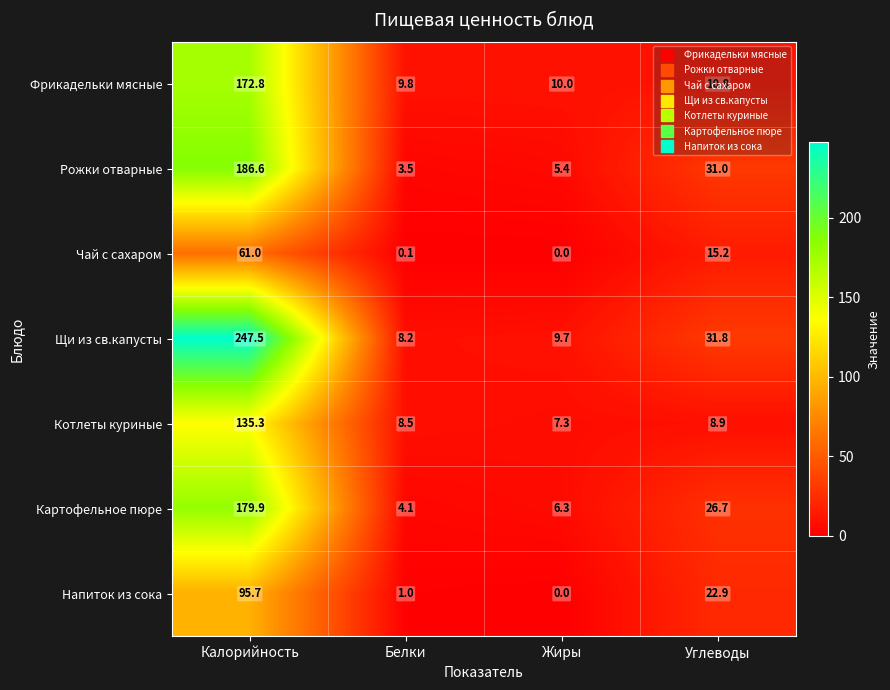

What is the lowest value of the Рожки отварные series?

3.5